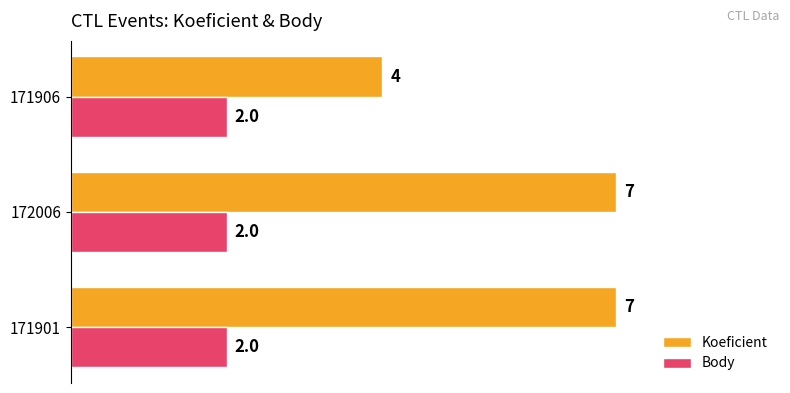

What is the average value of the Koeficient series?

6